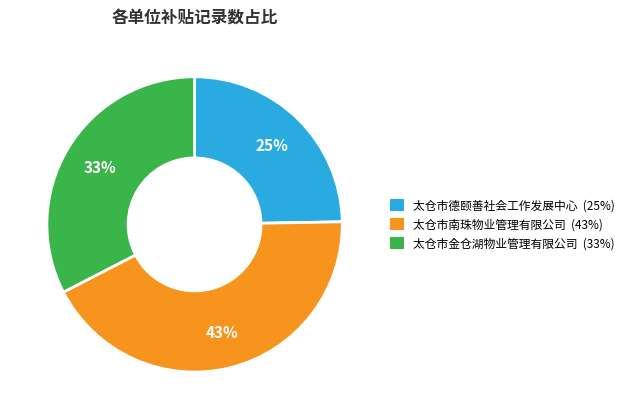

Approximately how many times larger is the value at 太仓市德颐善社会工作发展中心 compared to 太仓市南珠物业管理有限公司?

0.6